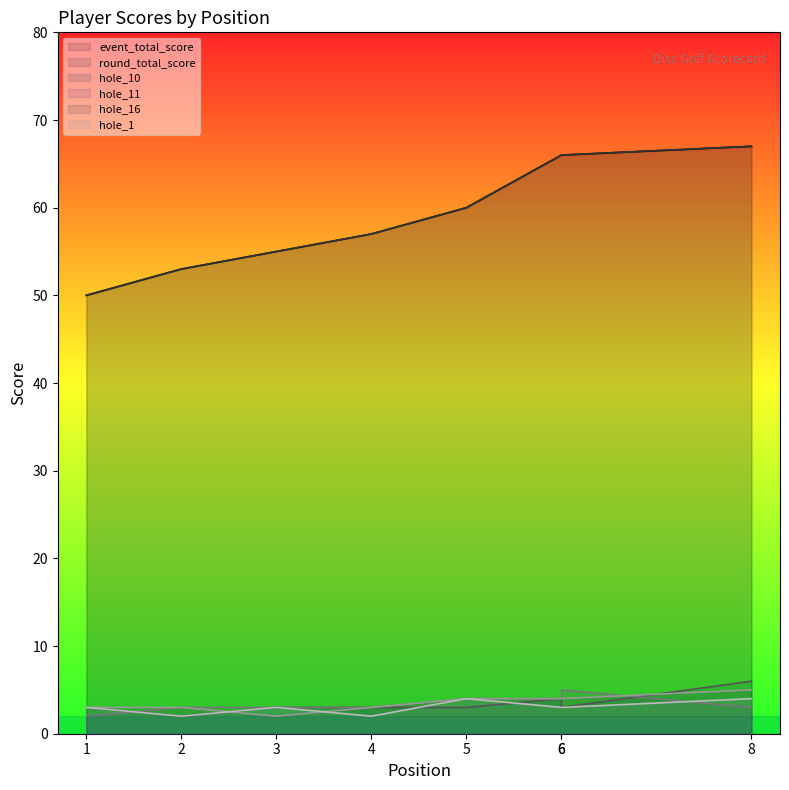

The value of round_total_score at 2 is 36. True or false?

False